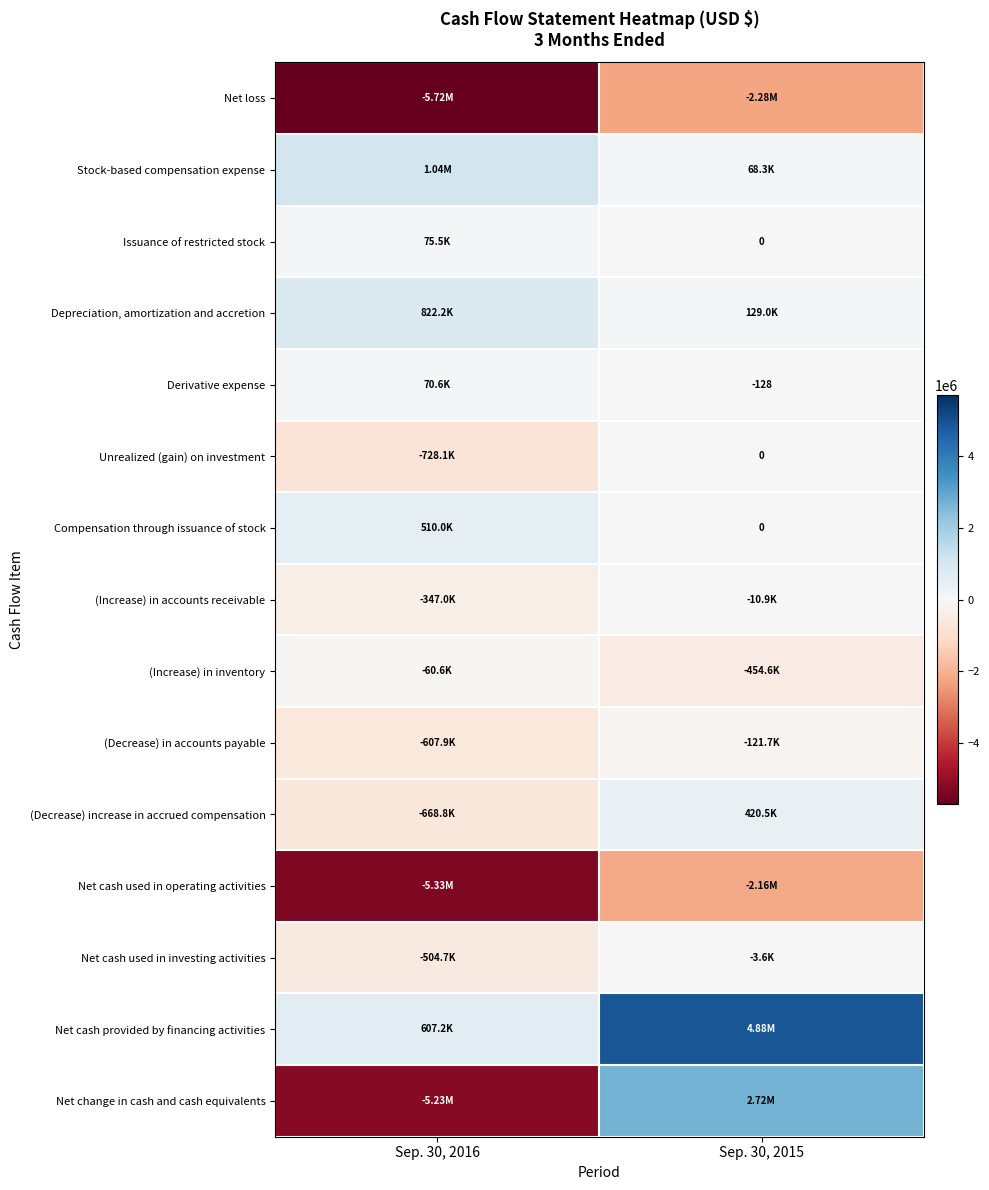

Which series changed the most between Sep. 30, 2016 and Sep. 30, 2015?

Net change in cash and cash equivalents